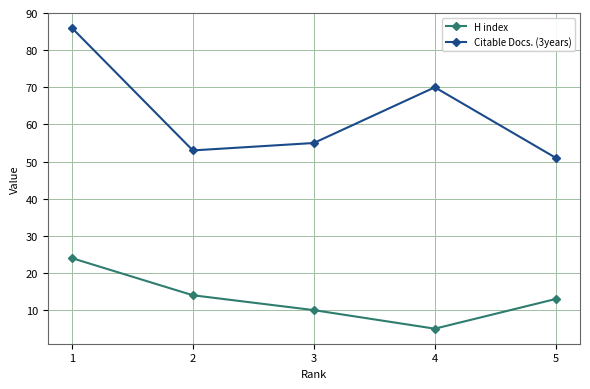

What is the sum of all Citable Docs. (3years) values?

315